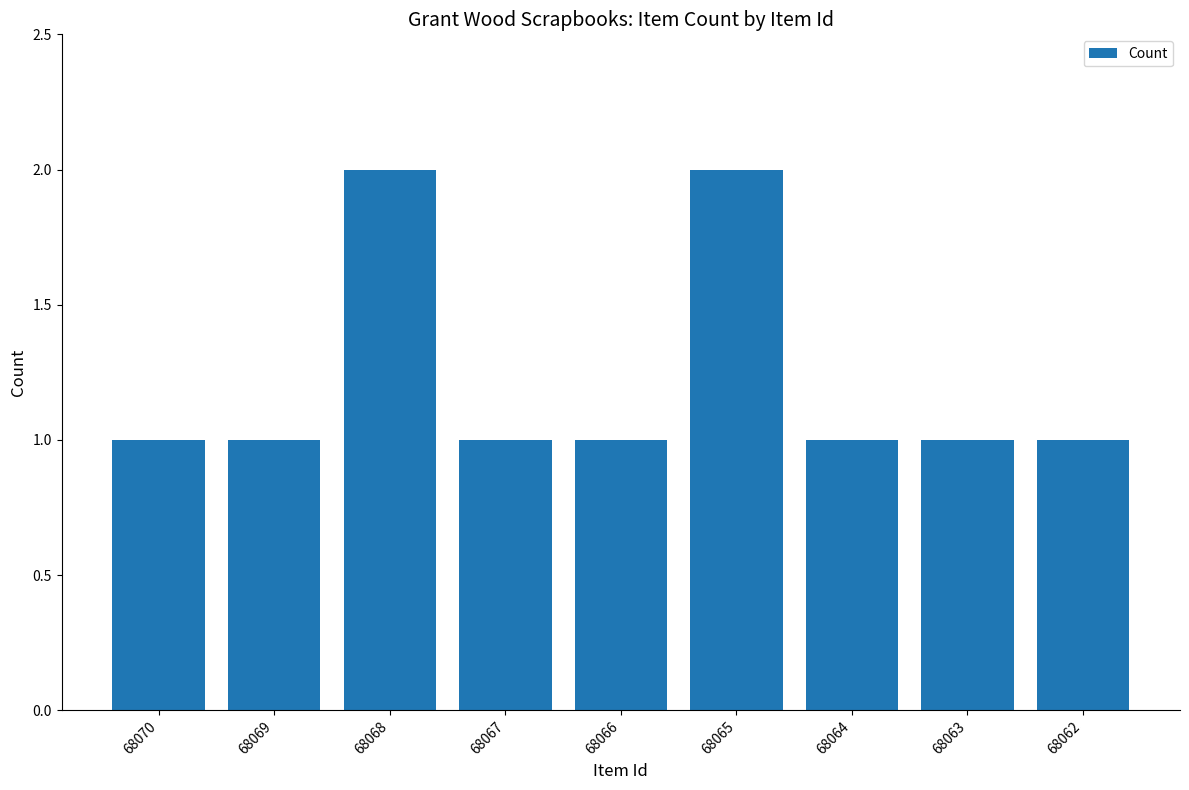

Reading left to right, extract all data points from this chart.

1	1	2	1	1	2	1	1	1